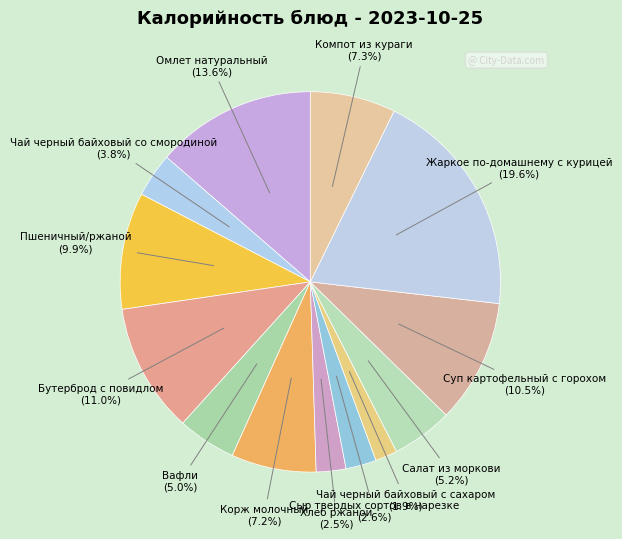

To the nearest percent, what is the average slice percentage?

8%